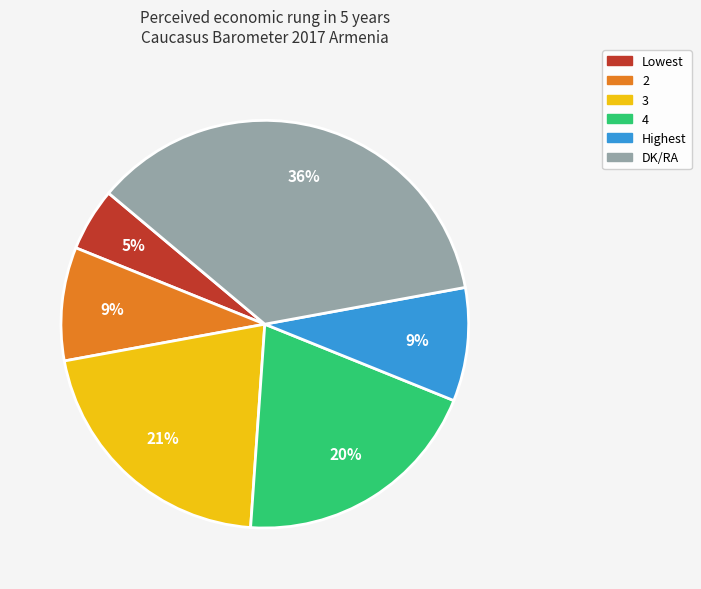

Between Lowest and 4, which is larger?

4